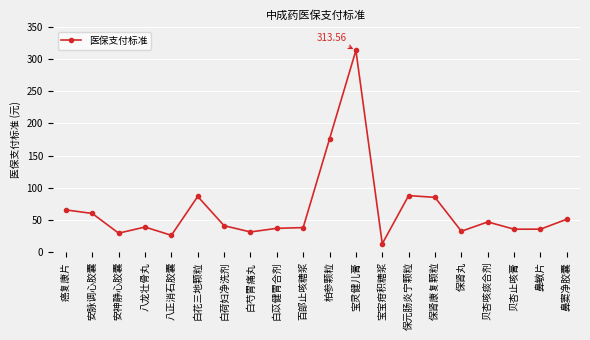

Where is the first local minimum?

安神静心胶囊